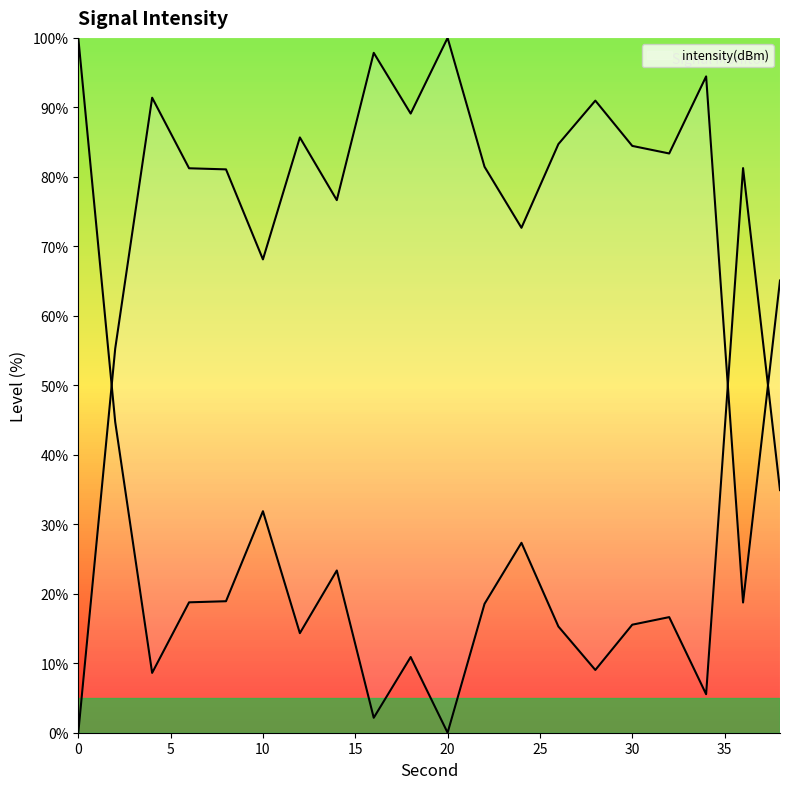

At which category does the data reach its first local valley?

10